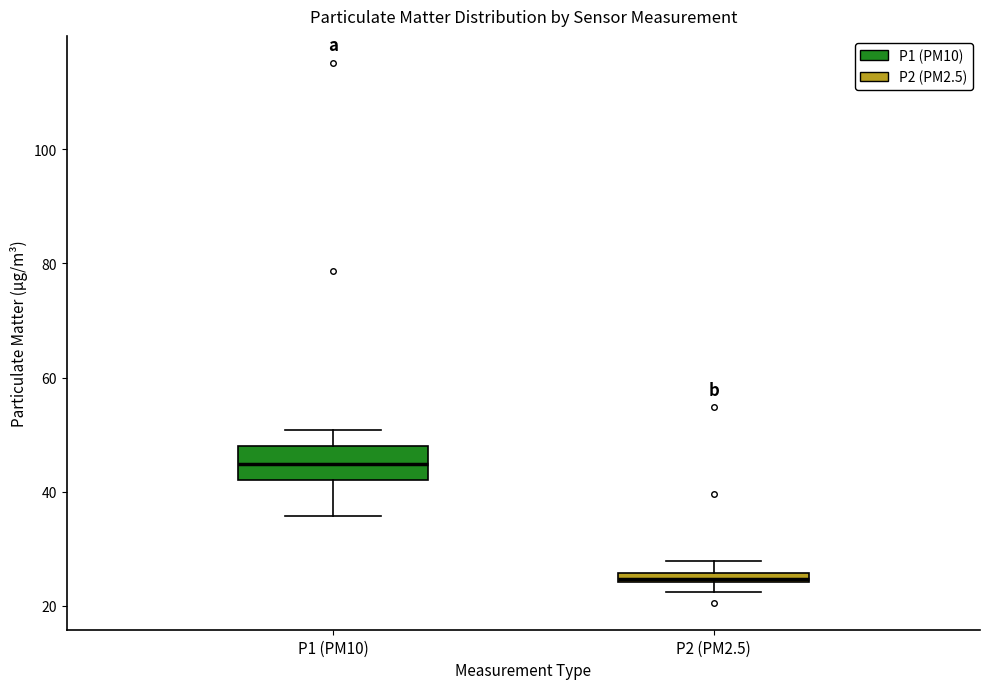

Which box's median line is the highest?

P1 (PM10)